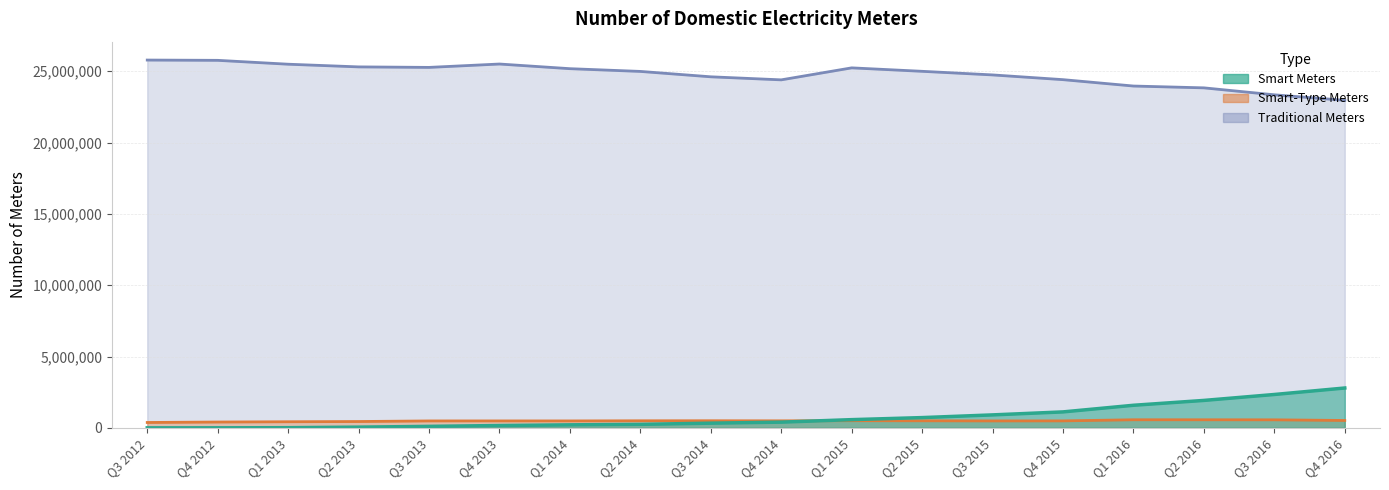

Count the number of categories in the chart.

18